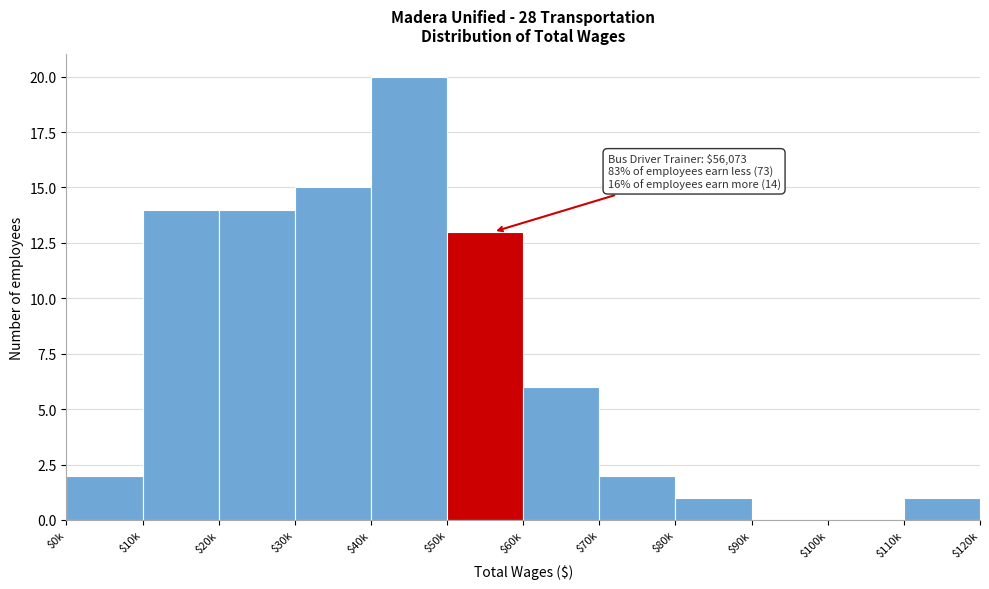

Where is the data nearest to the value 10?

$50k